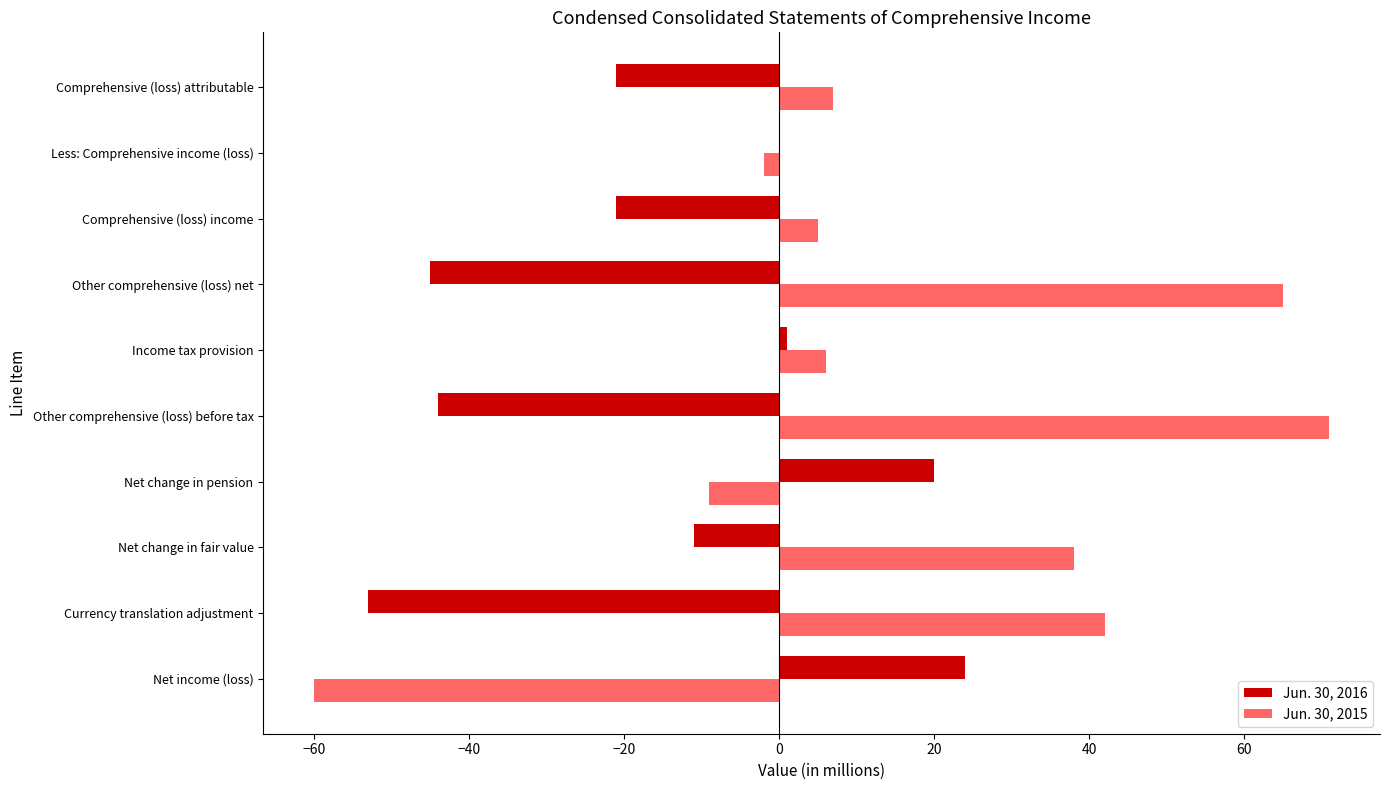

Count the number of data series in this chart.

2